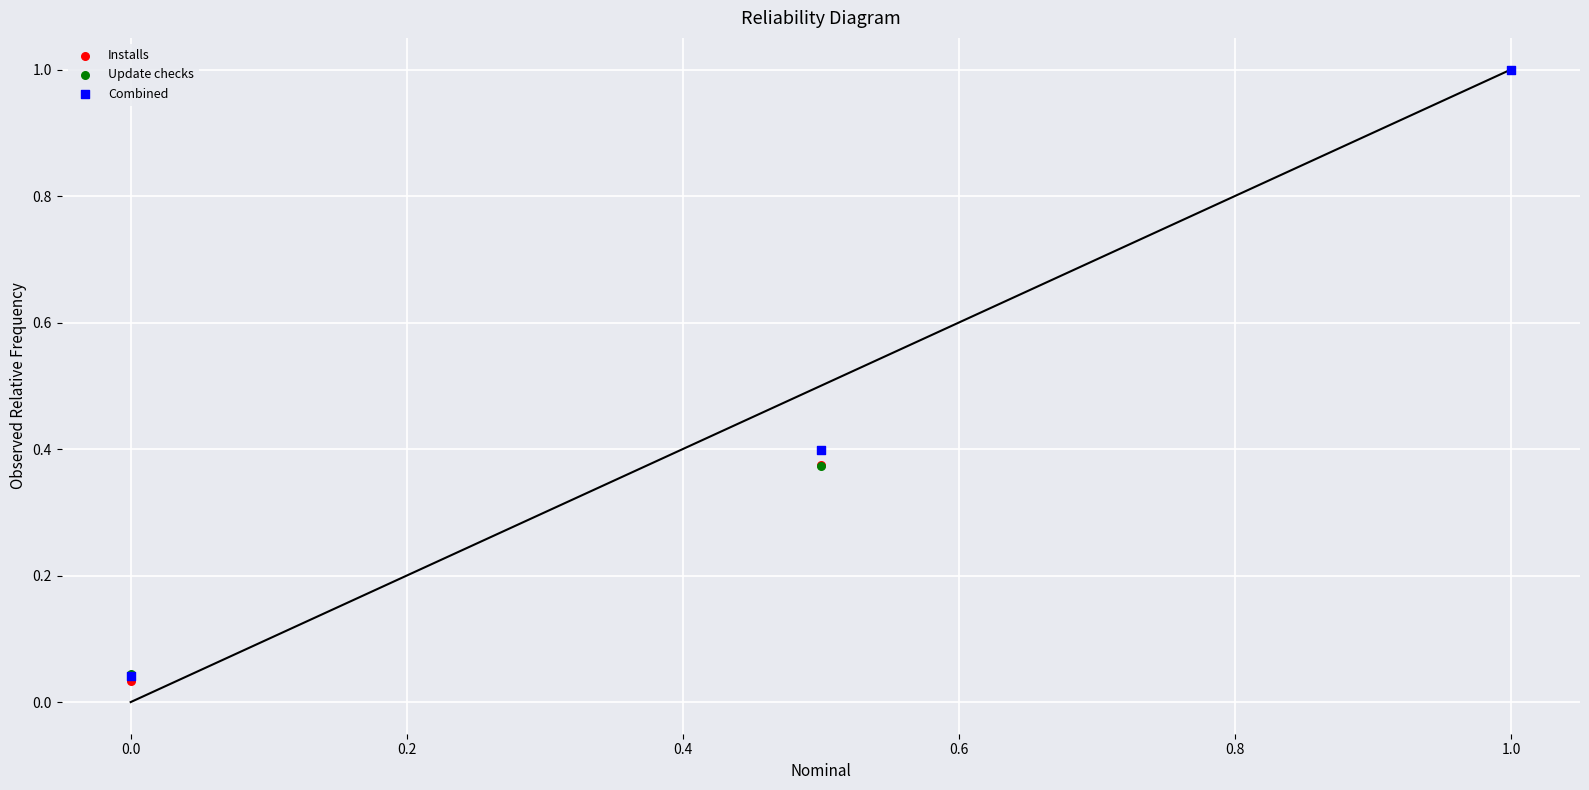

What are all the series names shown in the legend?

Installs, Update checks, Combined